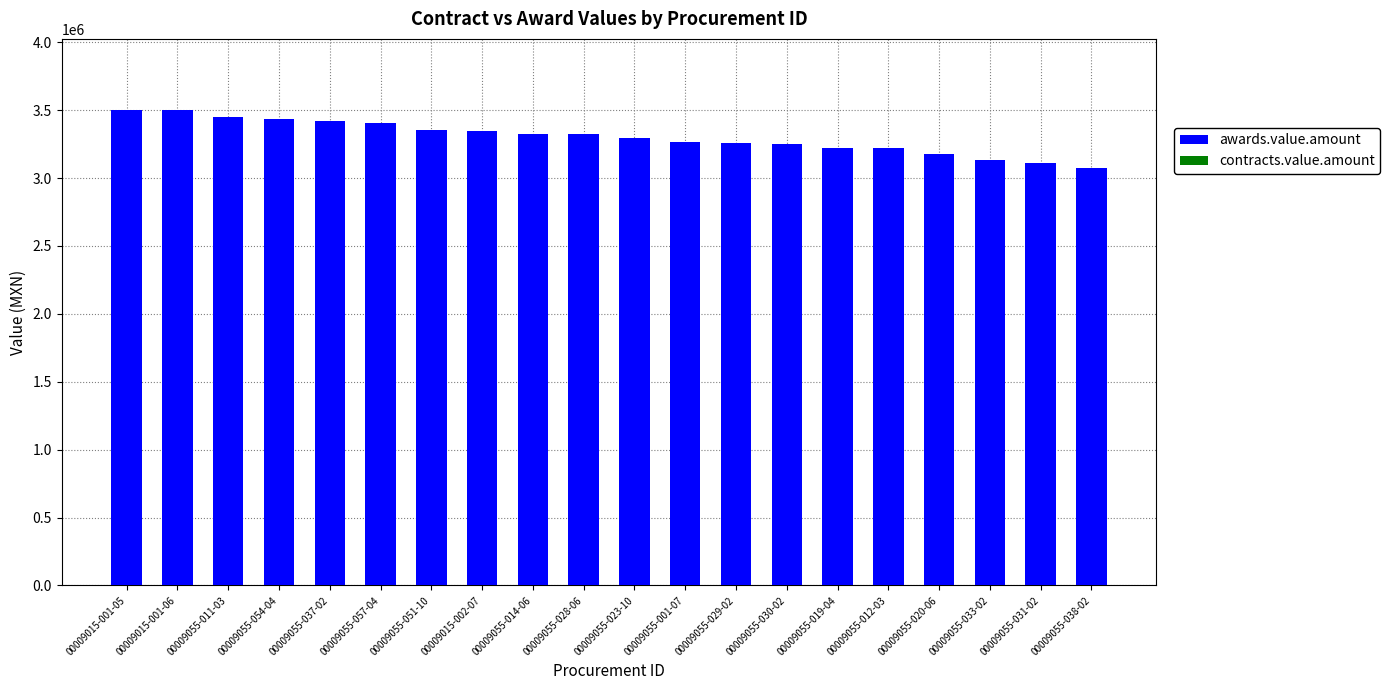

How many bars are there in total?

20